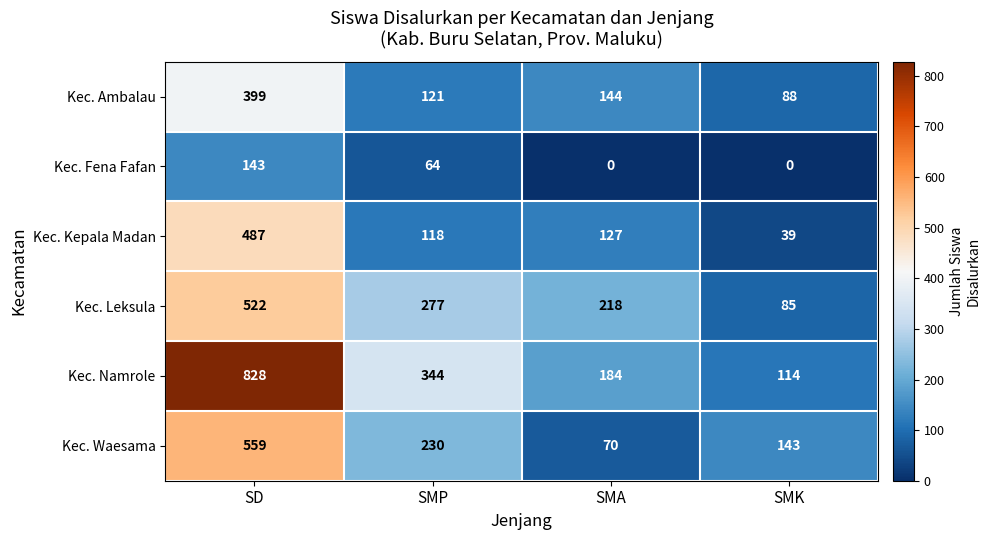

At SMA, list the series in order from largest to smallest.

Kec. Leksula, Kec. Namrole, Kec. Ambalau, Kec. Kepala Madan, Kec. Waesama, Kec. Fena Fafan